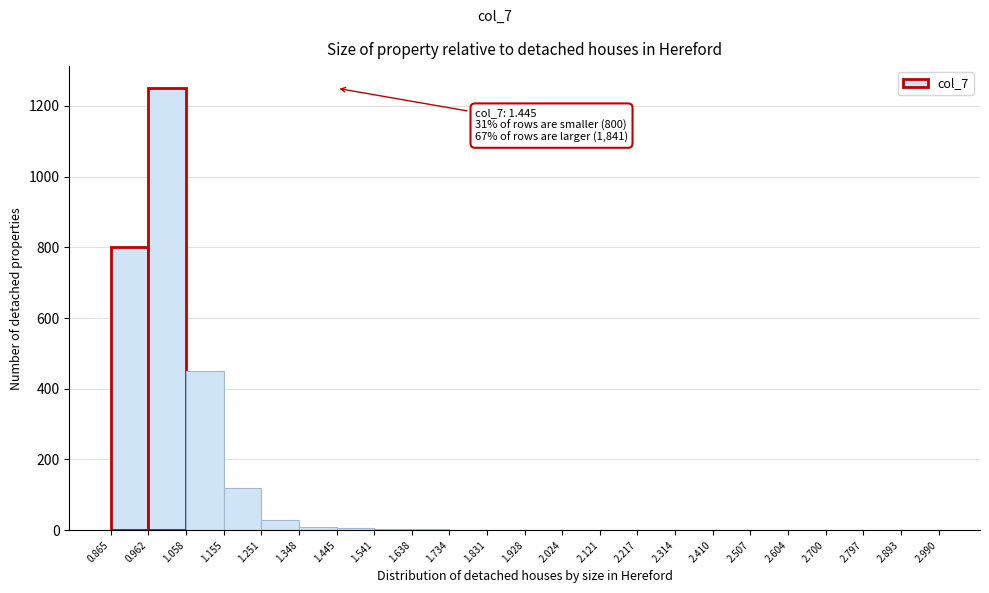

Which range on the x-axis has the tallest bar?

0.962 to 1.058